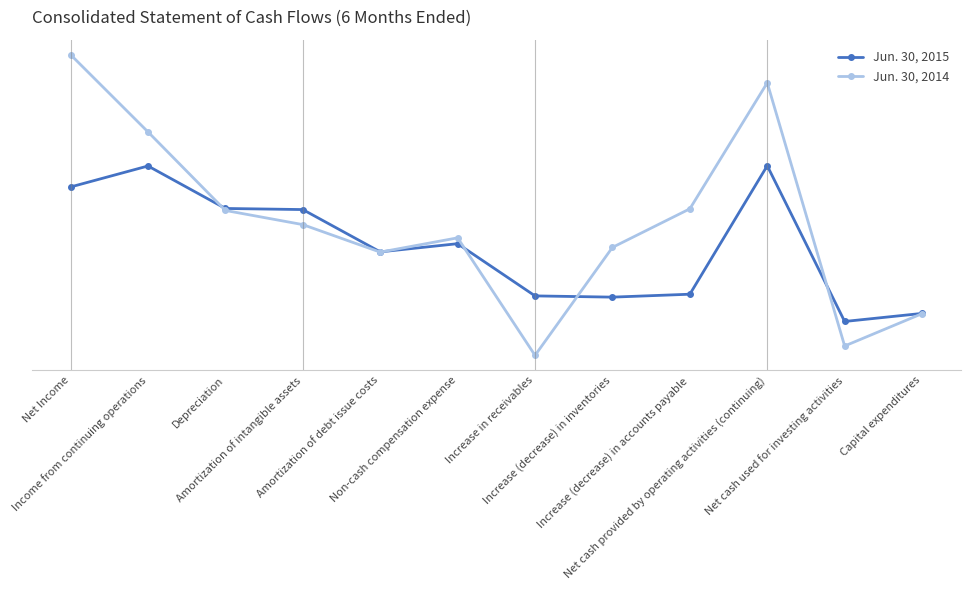

At which category does the chart reach its minimum across all series?

Increase in receivables